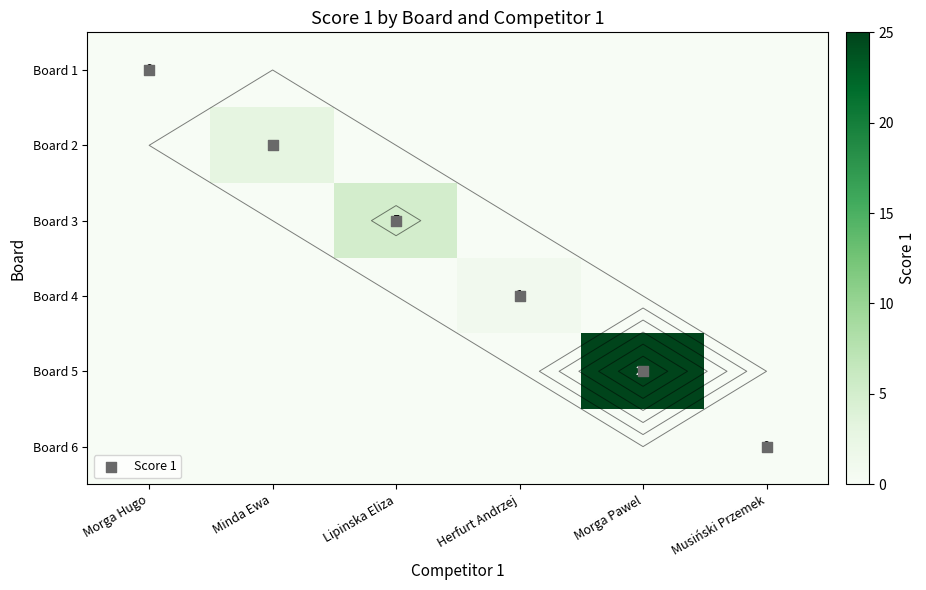

Which category has the lowest value across all series?

Morga Hugo